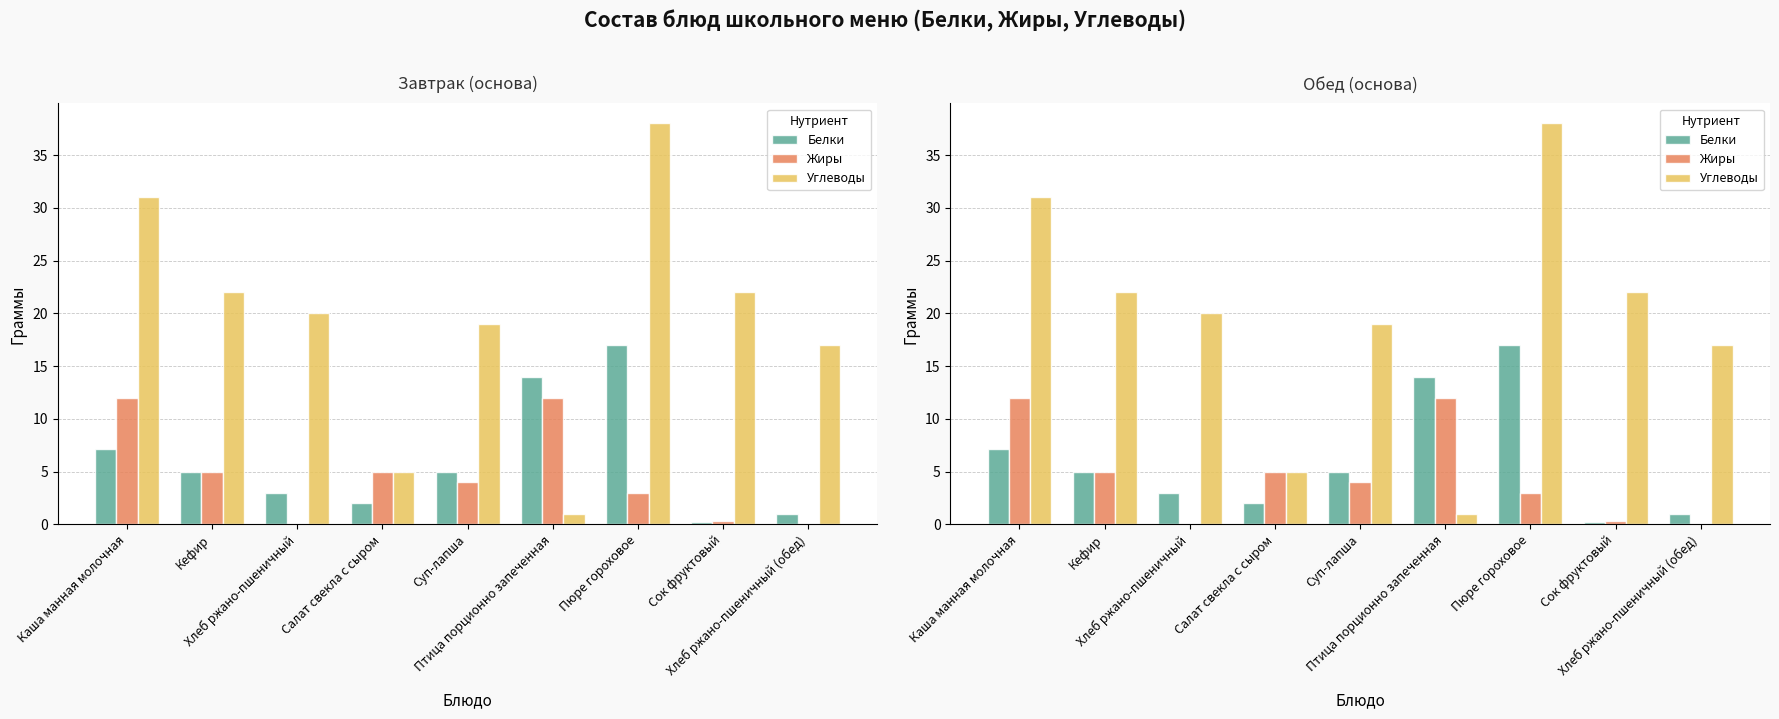

How many categories are shown in the chart?

9